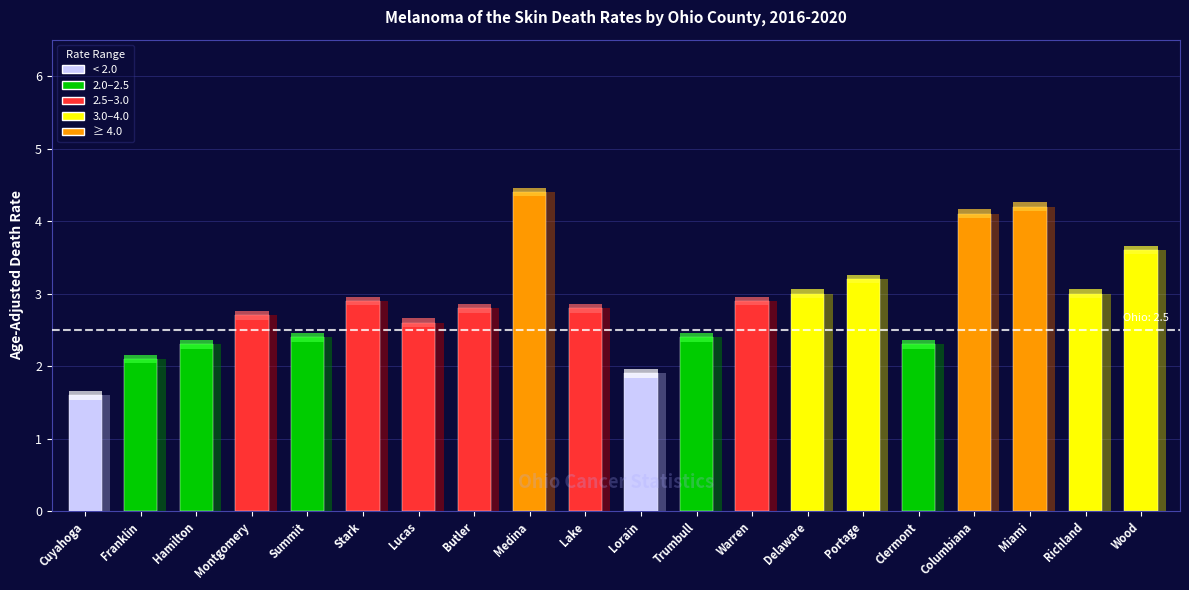

At which label does the data first exceed 2?

Franklin